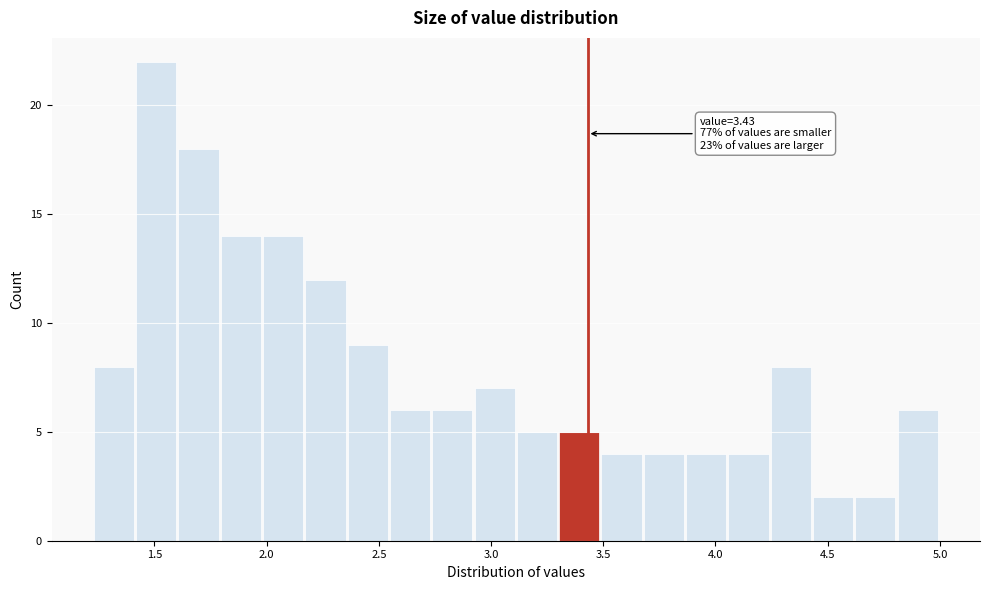

Around what value on the x-axis is the tallest bar? Give the approximate position of its centre, as read against the axis.

1.50